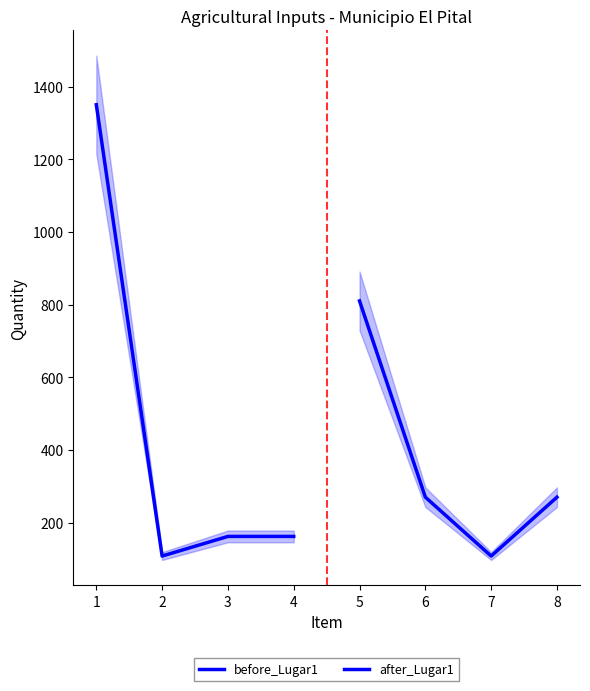

True or false: after_Lugar1 has more than 0 points higher than both neighbors.

False